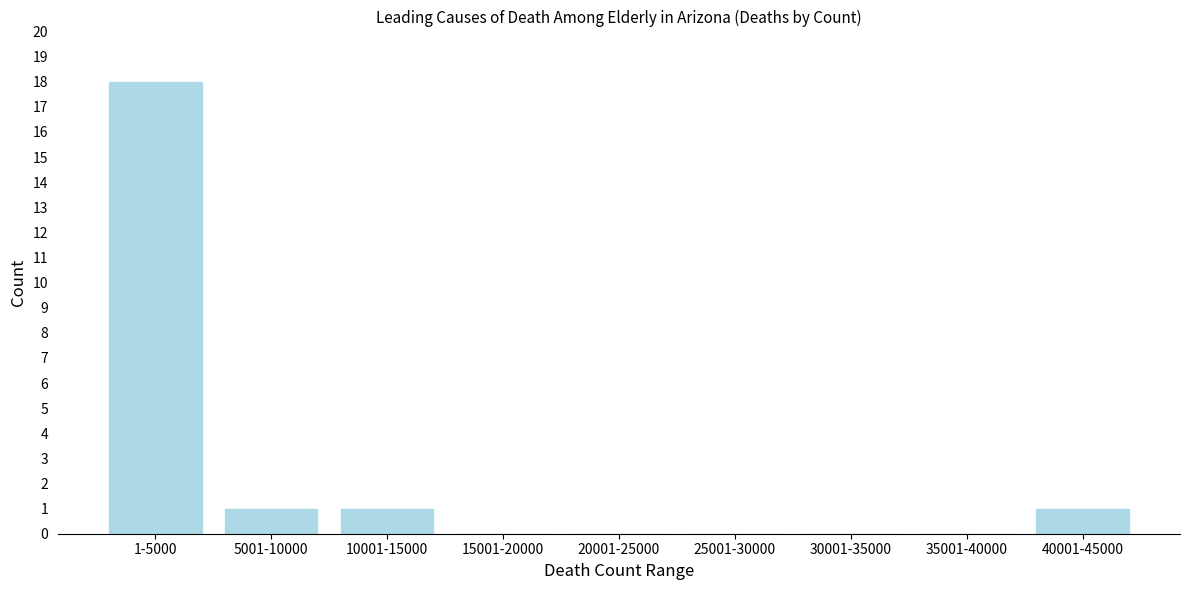

Reading right to left, list all the values displayed in this chart.

40001-45000=1	35001-40000=0	30001-35000=0	25001-30000=0	20001-25000=0	15001-20000=0	10001-15000=1	5001-10000=1	1-5000=18